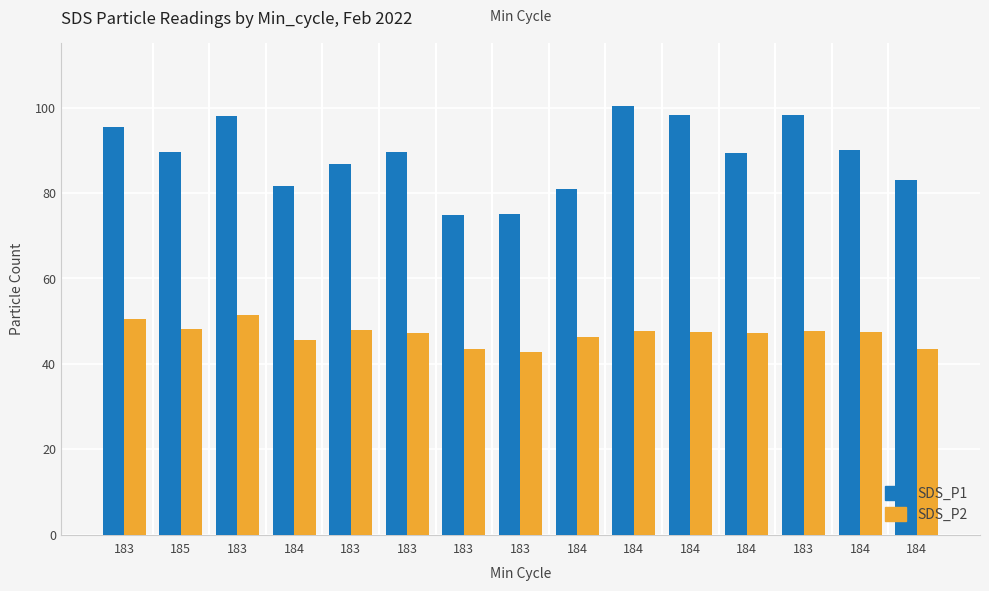

What is the sum of the SDS_P2 values at 184 and 183?

93.8